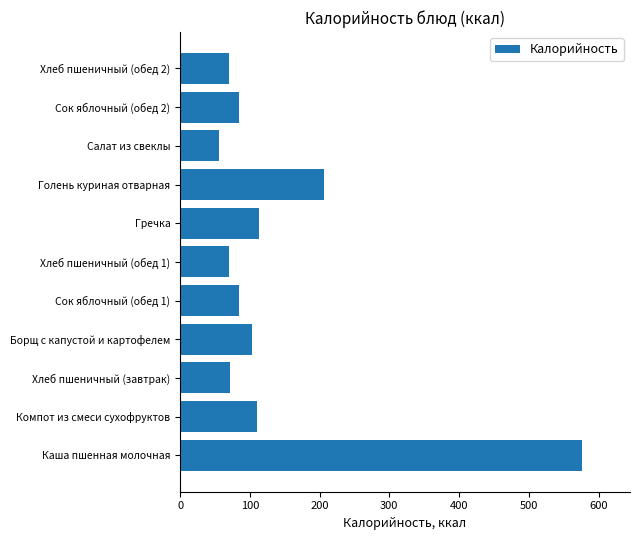

Which category has the lowest value across all series?

Салат из свеклы